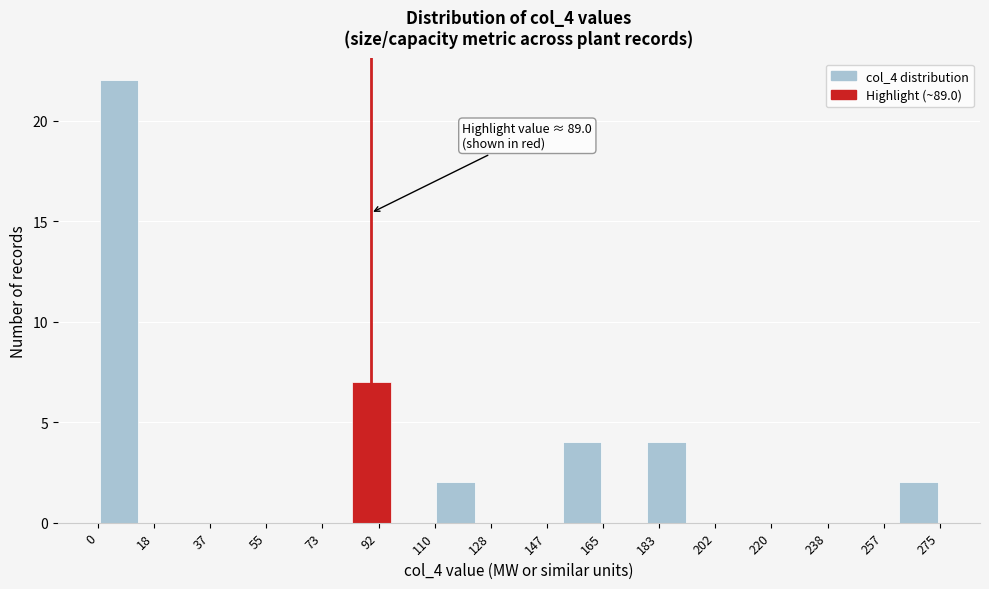

Which range on the x-axis has the tallest bar?

0 to 14